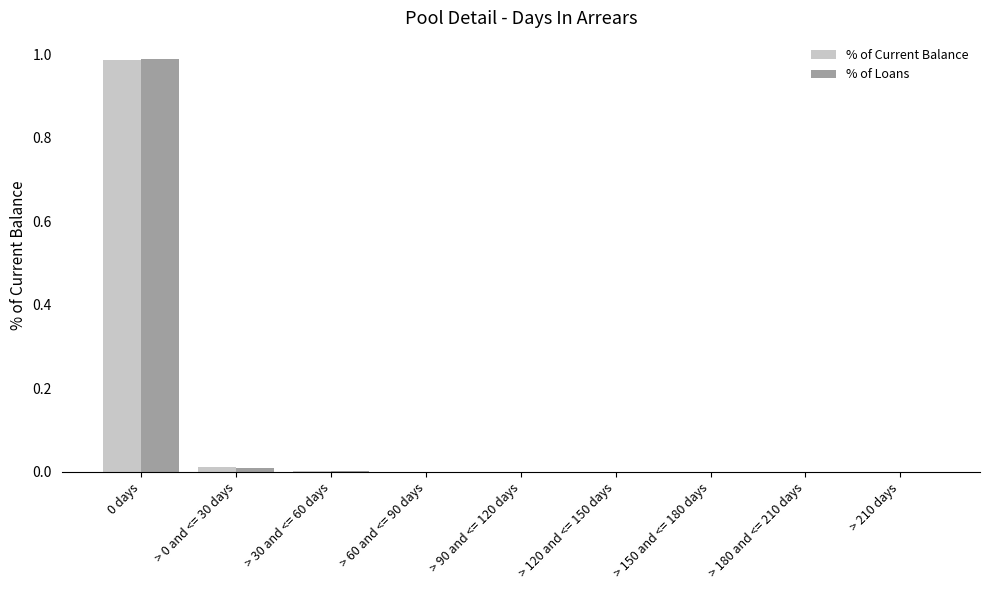

The value of % of Loans at 0 days is 0.5. True or false?

False